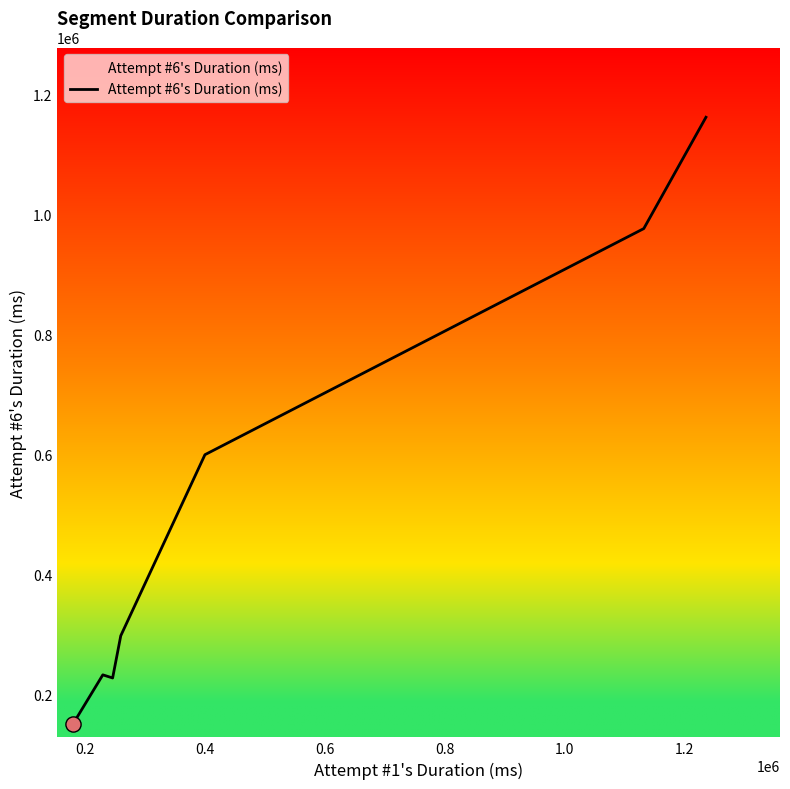

True or false: there are more than 2 points higher than both neighbors.

False